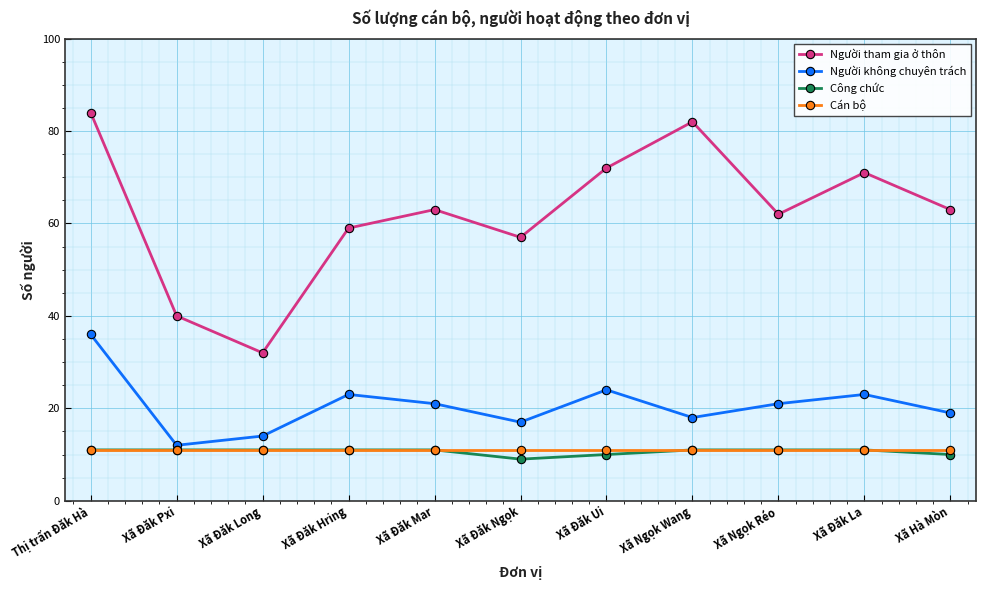

How many distinct data groups are displayed?

4